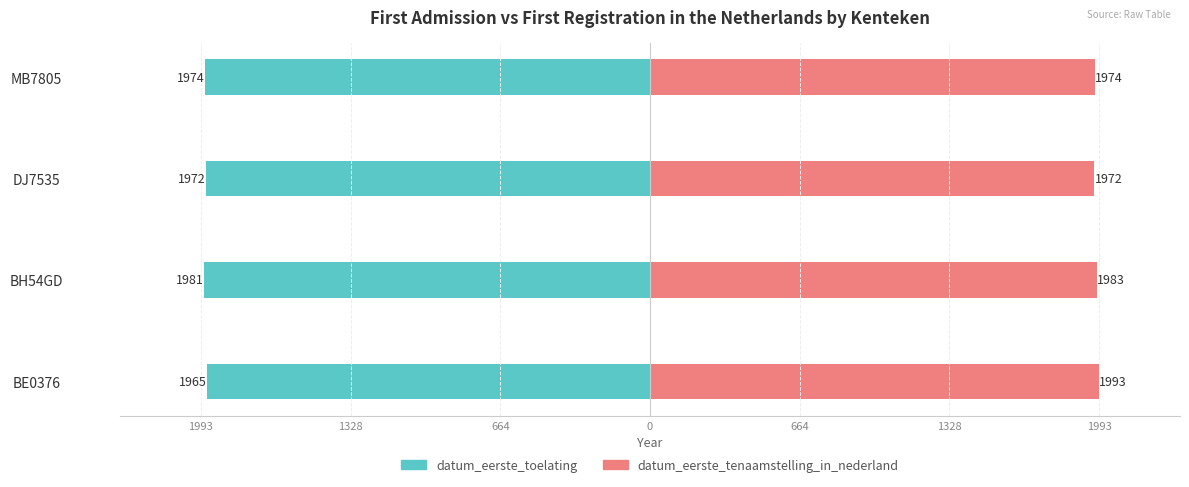

How many groups of bars are there?

4